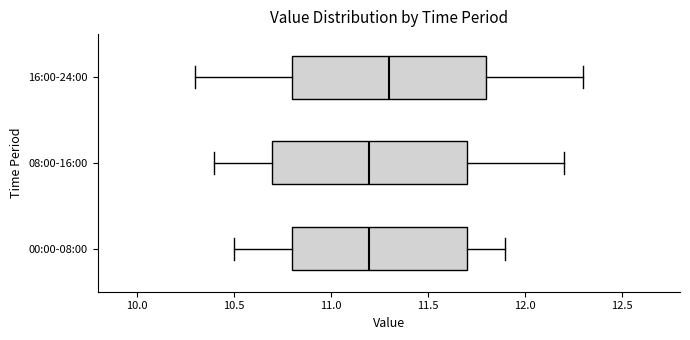

Where is the right edge of the box for 16:00-24:00 on the x-axis? The values are not printed on the chart, so give them approximately, as read against the axis.

11.8